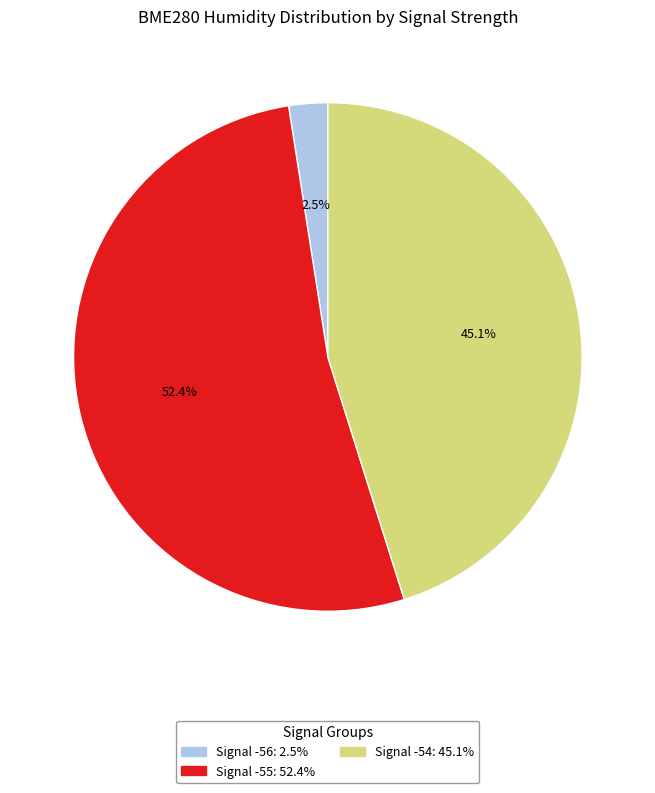

Is there a majority slice in this chart?

Yes